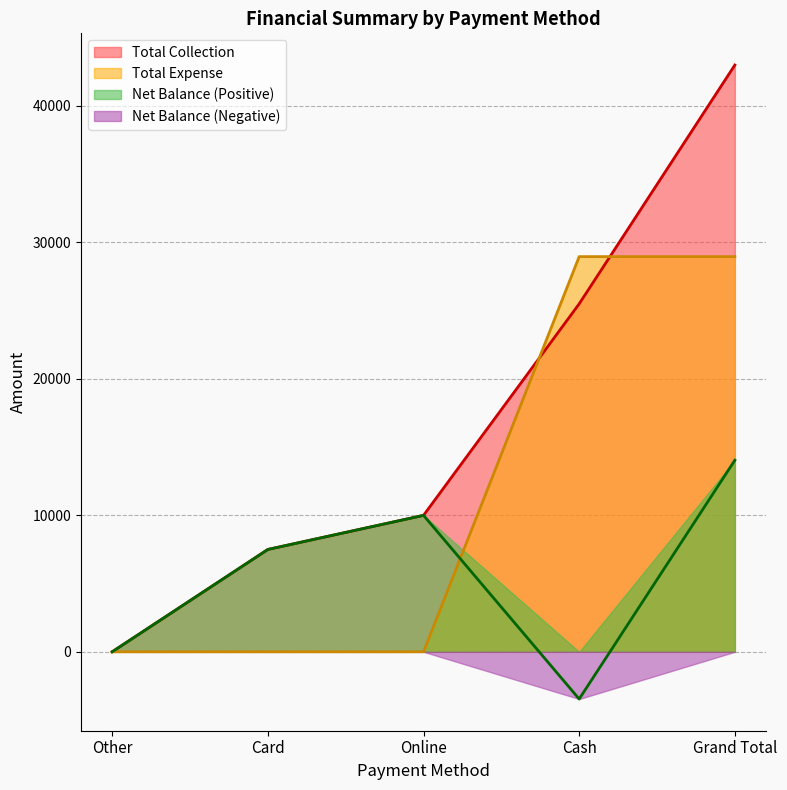

Between Other and Card, which series saw the biggest shift?

Total Collection